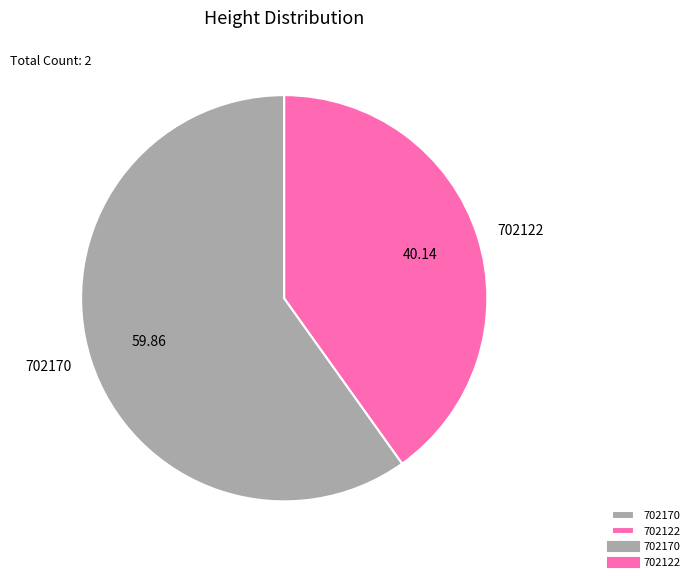

Rank the categories by value from highest to lowest.

702170, 702122